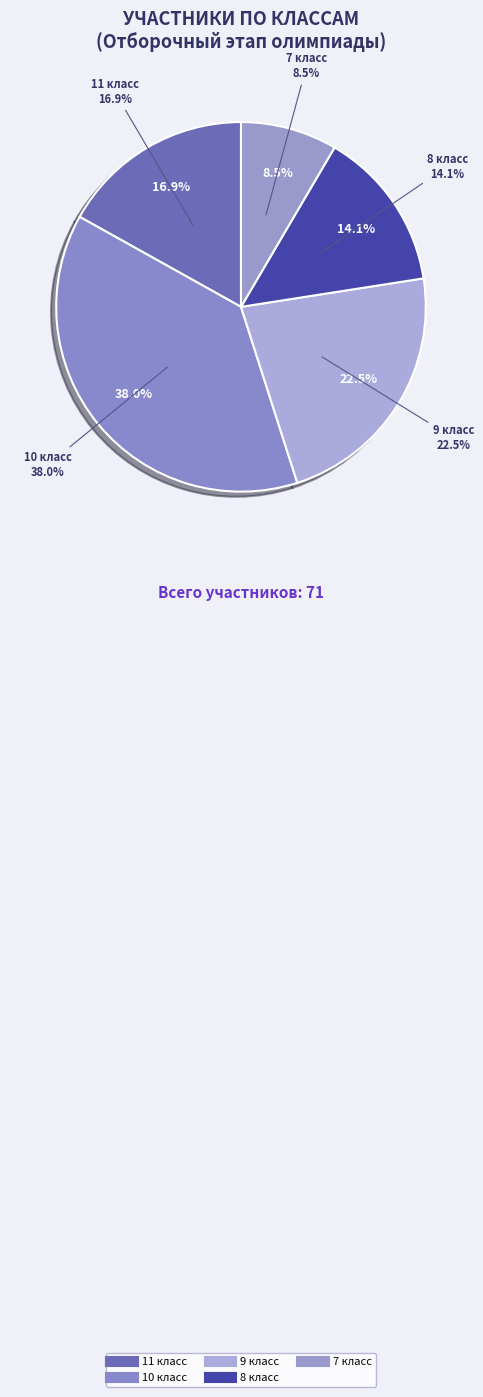

Is there a majority slice in this chart?

No